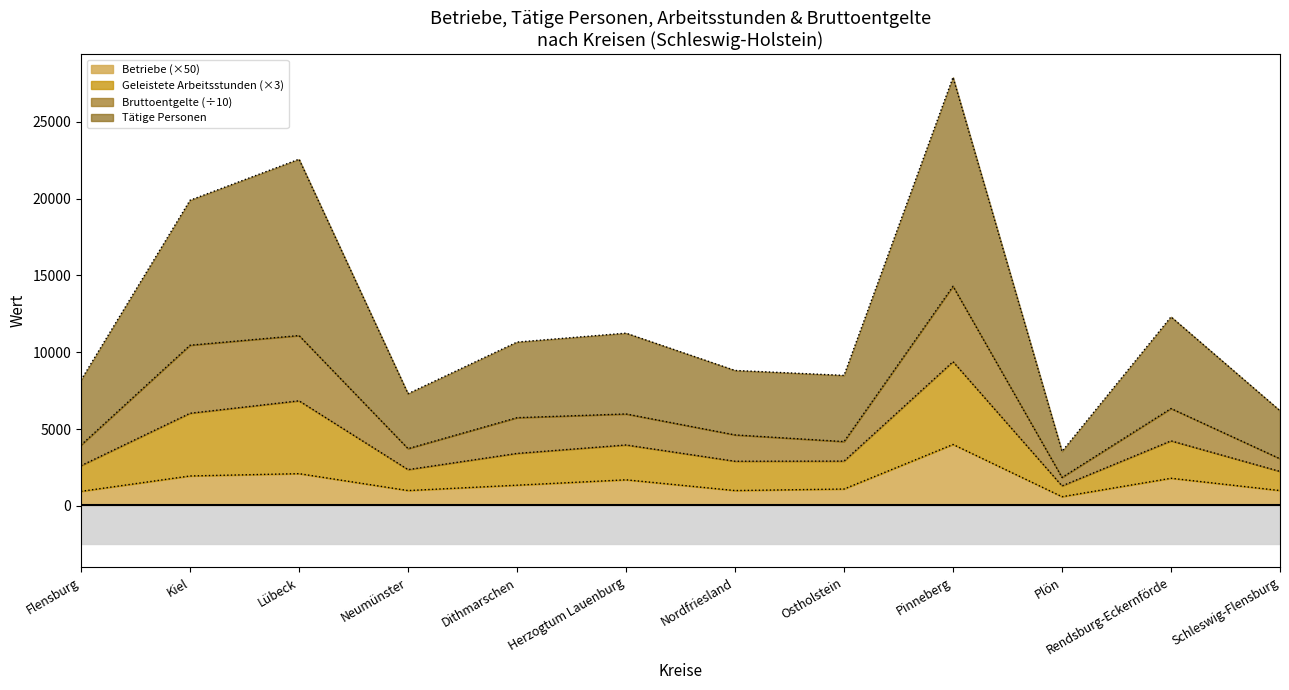

The value of Betriebe (×50) at Pinneberg is 4000. True or false?

True